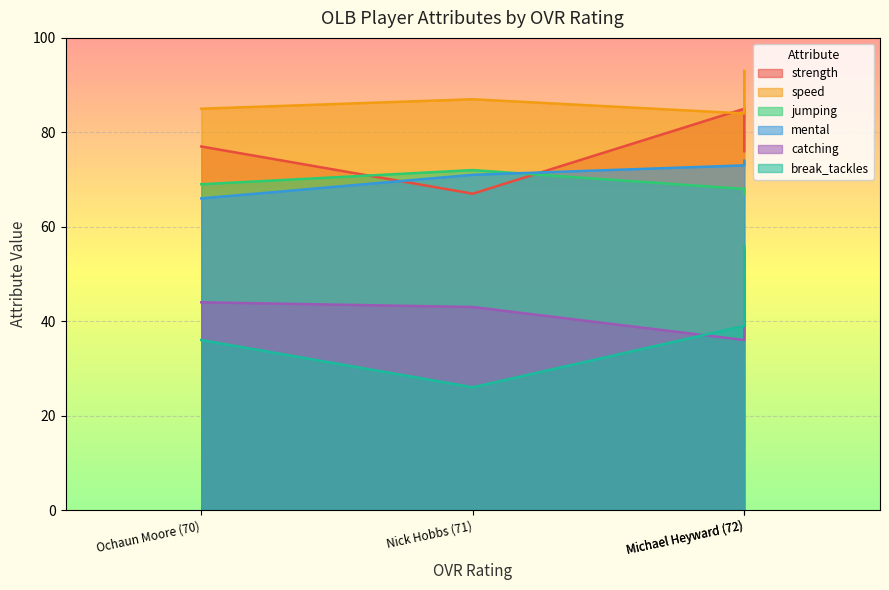

Is the value of catching at Michael Heyward (72) greater than the value of jumping at Nick Hobbs (71)?

No